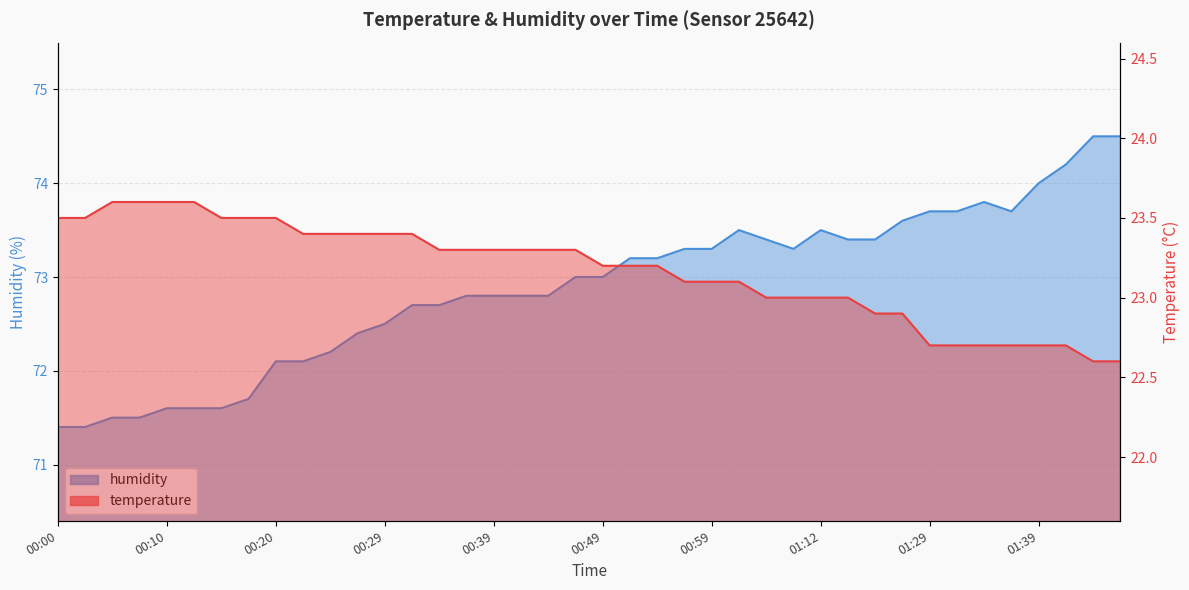

What value does the humidity series have at 00:00?

71.4